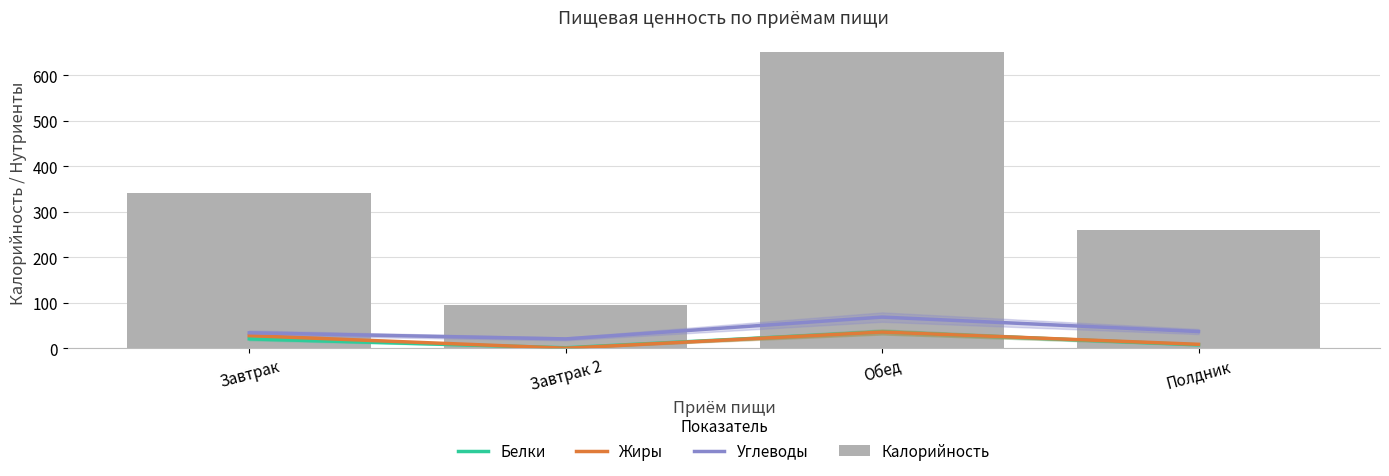

Reading right to left, what are all the values shown in this chart?

Белки: 7.9	36.4	1.5	21.1
Жиры: 9.1	36.1	0.5	28.2
Углеводы: 37.2	68.9	21.0	34.4
Калорийность: 260.3	651.3	96.0	342.0